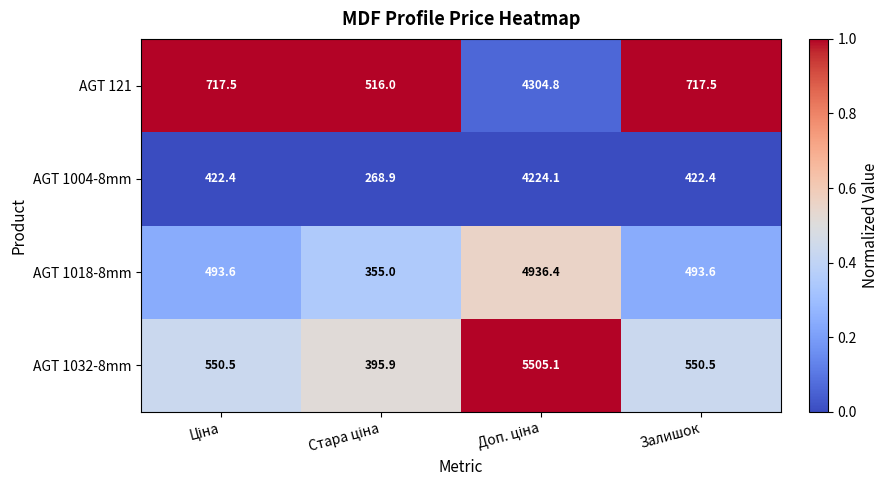

Reading left to right, transcribe all the data shown in this chart.

AGT 121: 717.5	516.0	4304.8	717.5
AGT 1004-8mm: 422.4	268.9	4224.1	422.4
AGT 1018-8mm: 493.6	355.0	4936.4	493.6
AGT 1032-8mm: 550.5	395.9	5505.1	550.5